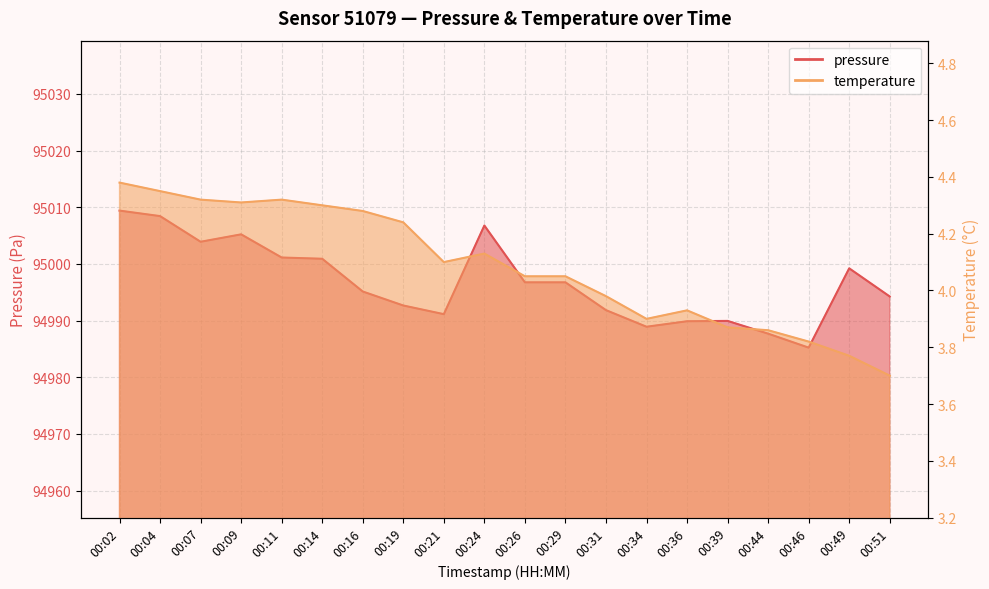

At which label is pressure closest to 94997?

00:26